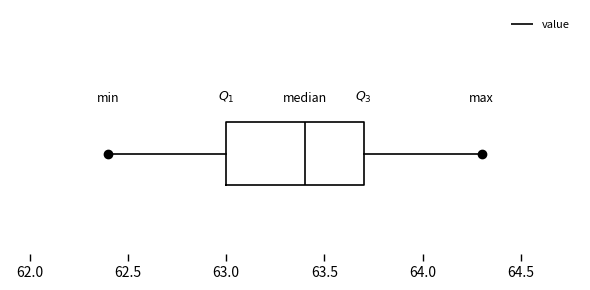

Read this box plot against the x-axis: the position of the median line, the range covered by the box, and the ends of both whiskers. The values are not printed on the chart, so give them approximately, as read against the axis.

median 63.4, box 63.0 to 63.7, whiskers 62.4 to 64.3